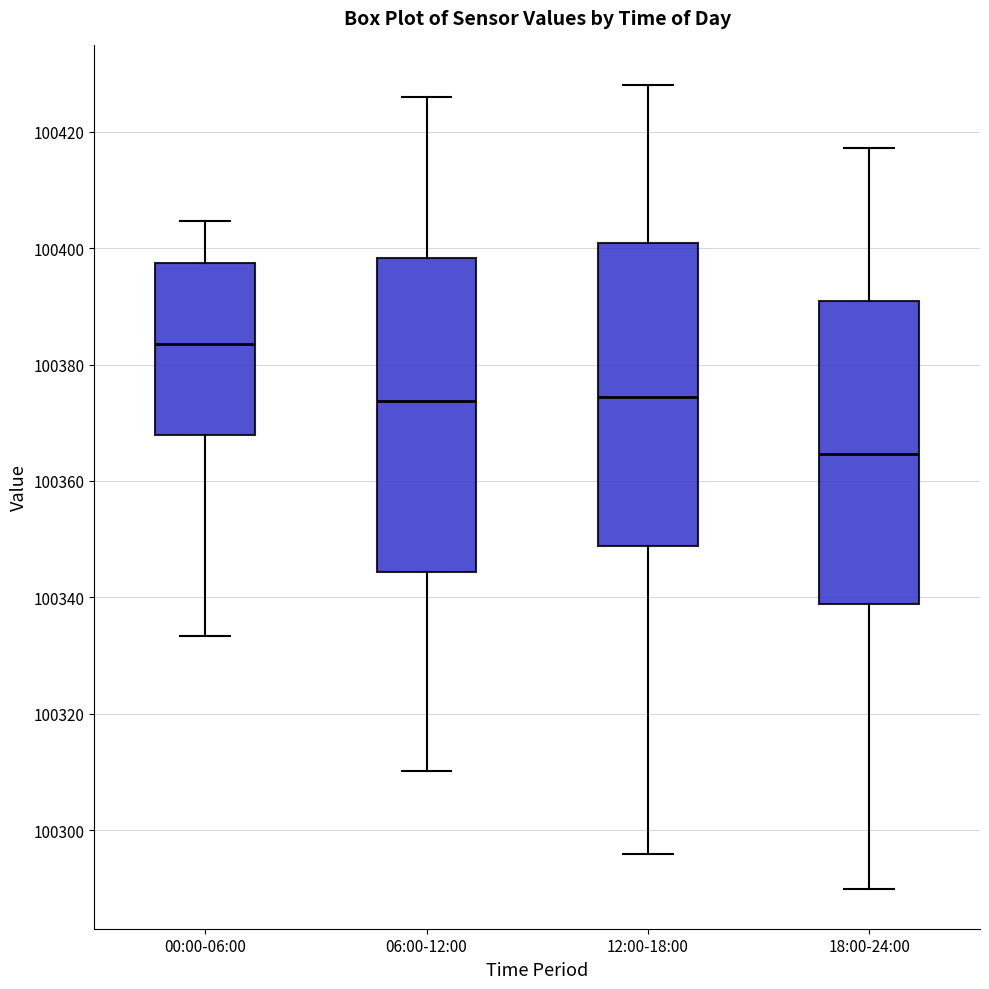

Where is the lower edge of the box for 00:00-06:00 on the y-axis? The values are not printed on the chart, so give them approximately, as read against the axis.

100368